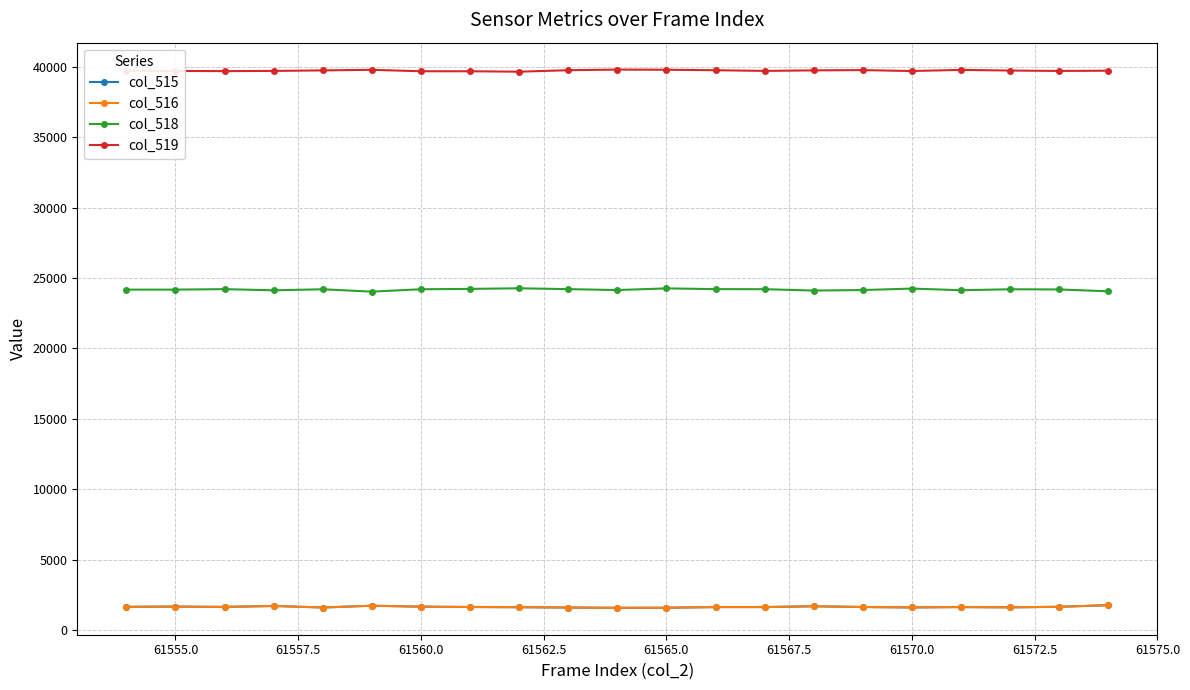

True or false: col_519 and col_516 cross at least once.

False